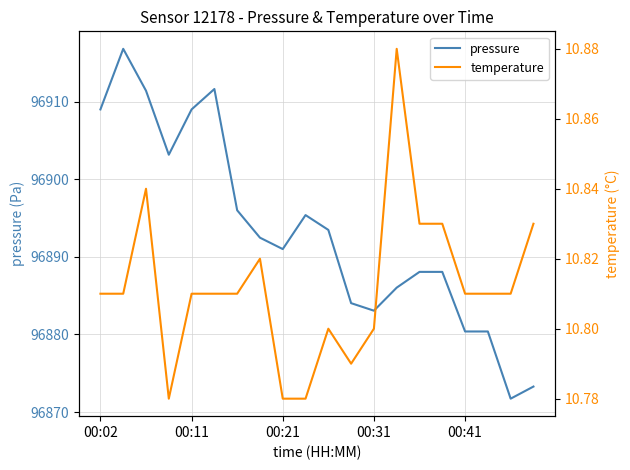

Count the number of categories in the chart.

20